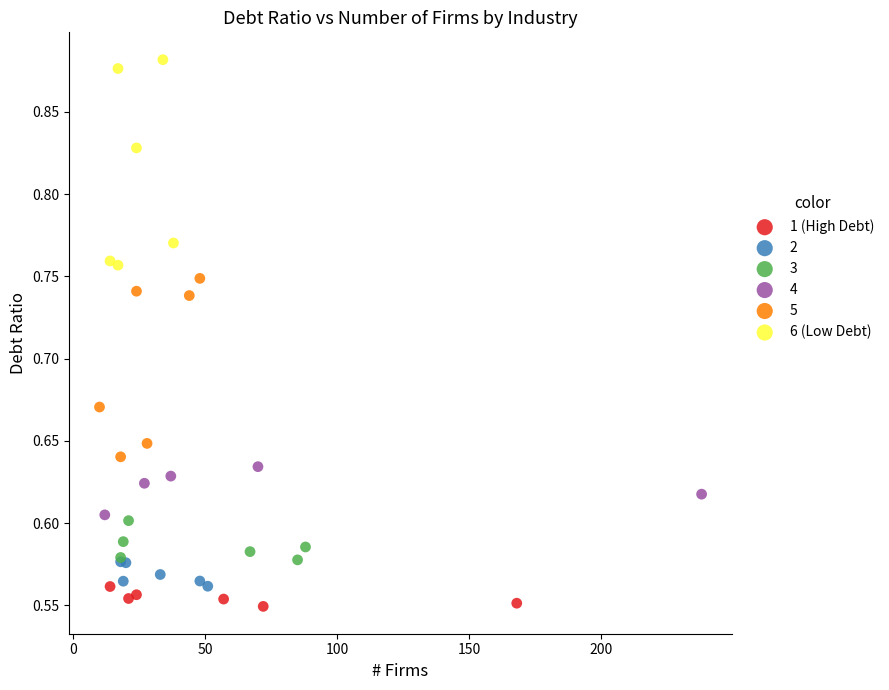

Which series reaches the maximum Y coordinate?

6 (Low Debt)